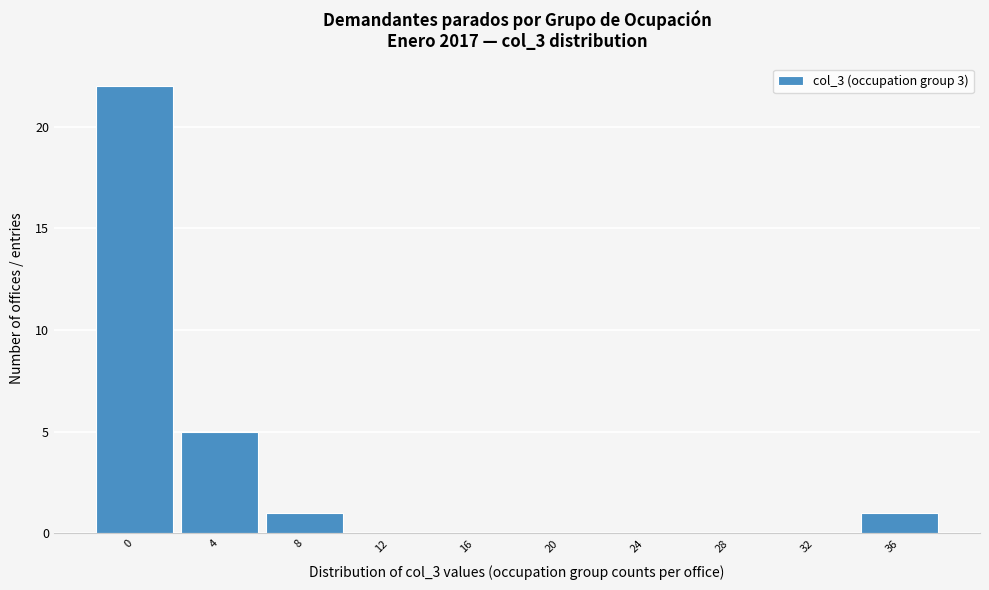

Reading left to right, extract all data points from this chart.

0=22	4=5	8=1	12=0	16=0	20=0	24=0	28=0	32=0	36=1